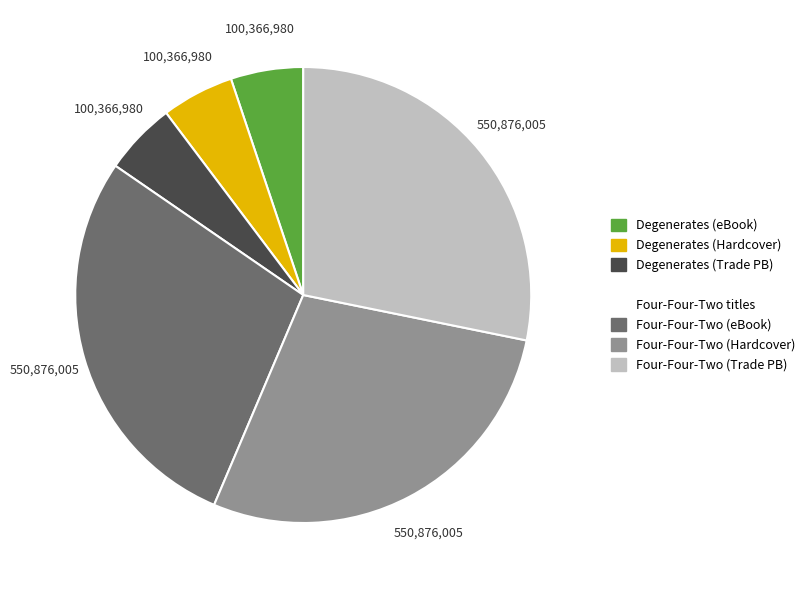

Is there any slice that represents more than half of the pie?

No